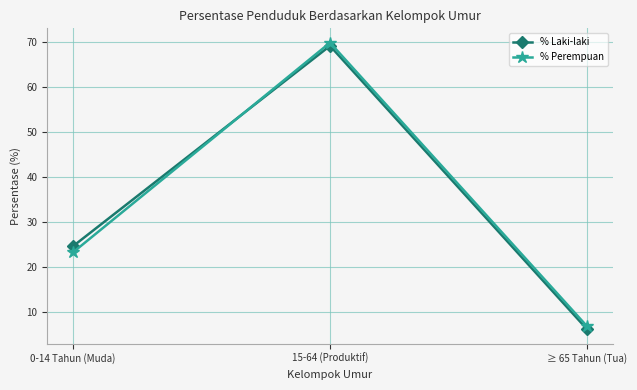

List the labels in order of % Laki-laki value, smallest first.

≥ 65 Tahun (Tua), 0-14 Tahun (Muda), 15-64 (Produktif)